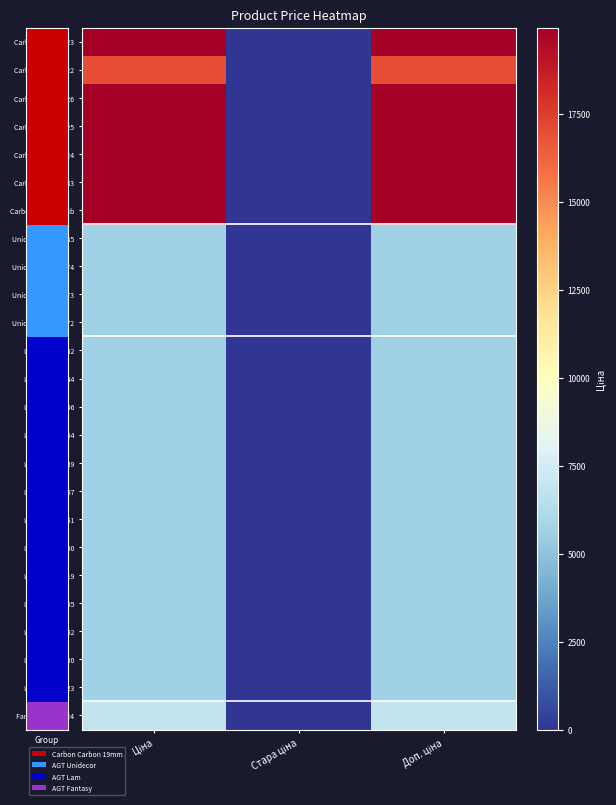

Reading left to right, list all the values displayed in this chart.

Carbon 287302223: Ціна=19964.2	Стара ціна=0.0	Доп. ціна=19964.2
Carbon 287292222: Ціна=16976.3	Стара ціна=0.0	Доп. ціна=16976.3
Carbon 287302226: Ціна=19964.2	Стара ціна=0.0	Доп. ціна=19964.2
Carbon 287302225: Ціна=19964.2	Стара ціна=0.0	Доп. ціна=19964.2
Carbon 287302224: Ціна=19964.2	Стара ціна=0.0	Доп. ціна=19964.2
Carbon 287301833: Ціна=19964.2	Стара ціна=0.0	Доп. ціна=19964.2
Carbon 287302223b: Ціна=19964.2	Стара ціна=0.0	Доп. ціна=19964.2
Unidecor 10832185: Ціна=5673.8	Стара ціна=0.0	Доп. ціна=5673.8
Unidecor 10832174: Ціна=5673.8	Стара ціна=0.0	Доп. ціна=5673.8
Unidecor 10832173: Ціна=5673.8	Стара ціна=0.0	Доп. ціна=5673.8
Unidecor 10832172: Ціна=5673.8	Стара ціна=0.0	Доп. ціна=5673.8
Lam 280761652: Ціна=5673.8	Стара ціна=0.0	Доп. ціна=5673.8
Lam 280761644: Ціна=5673.8	Стара ціна=0.0	Доп. ціна=5673.8
Lam 280761056: Ціна=5673.8	Стара ціна=0.0	Доп. ціна=5673.8
Lam 280761054: Ціна=5673.8	Стара ціна=0.0	Доп. ціна=5673.8
Lam 280762039: Ціна=5673.8	Стара ціна=0.0	Доп. ціна=5673.8
Lam 280761857: Ціна=5673.8	Стара ціна=0.0	Доп. ціна=5673.8
Lam 280761651: Ціна=5673.8	Стара ціна=0.0	Доп. ціна=5673.8
Lam 280761650: Ціна=5673.8	Стара ціна=0.0	Доп. ціна=5673.8
Lam 280761219: Ціна=5673.8	Стара ціна=0.0	Доп. ціна=5673.8
Lam 280761055: Ціна=5673.8	Стара ціна=0.0	Доп. ціна=5673.8
Lam 280761052: Ціна=5673.8	Стара ціна=0.0	Доп. ціна=5673.8
Lam 280761030: Ціна=5673.8	Стара ціна=0.0	Доп. ціна=5673.8
Lam 280760923: Ціна=5673.8	Стара ціна=0.0	Доп. ціна=5673.8
Fantasy 24221824: Ціна=6925.7	Стара ціна=0.0	Доп. ціна=6925.7